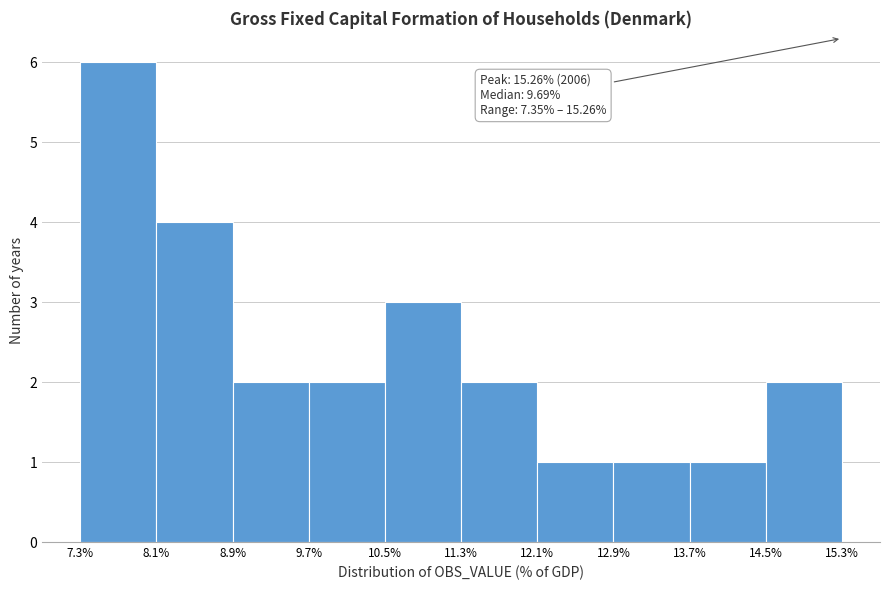

Which range on the x-axis has the tallest bar?

7.3% to 8.1%